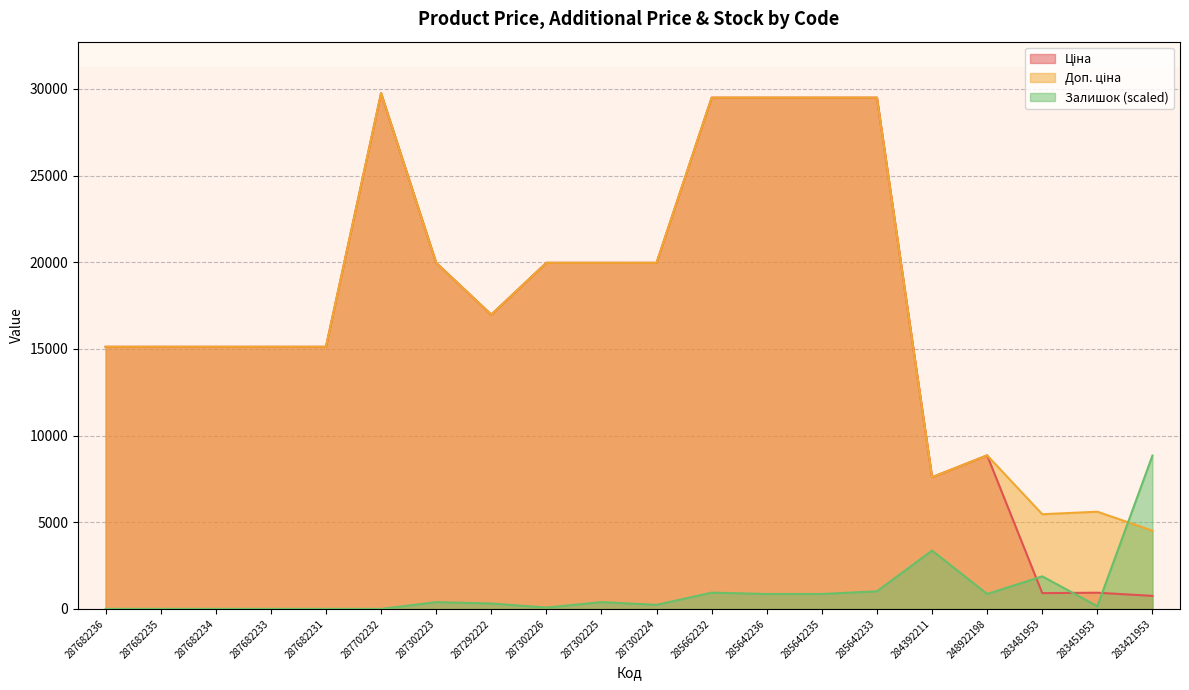

What is the difference between the maximum and minimum values in the Ціна series?

28995.0